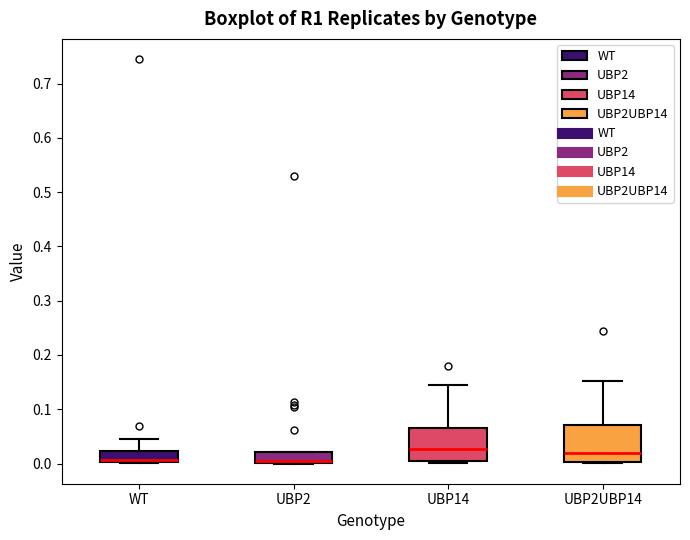

Where does the median line of the box for UBP2UBP14 sit on the y-axis? The values are not printed on the chart, so give them approximately, as read against the axis.

0.02